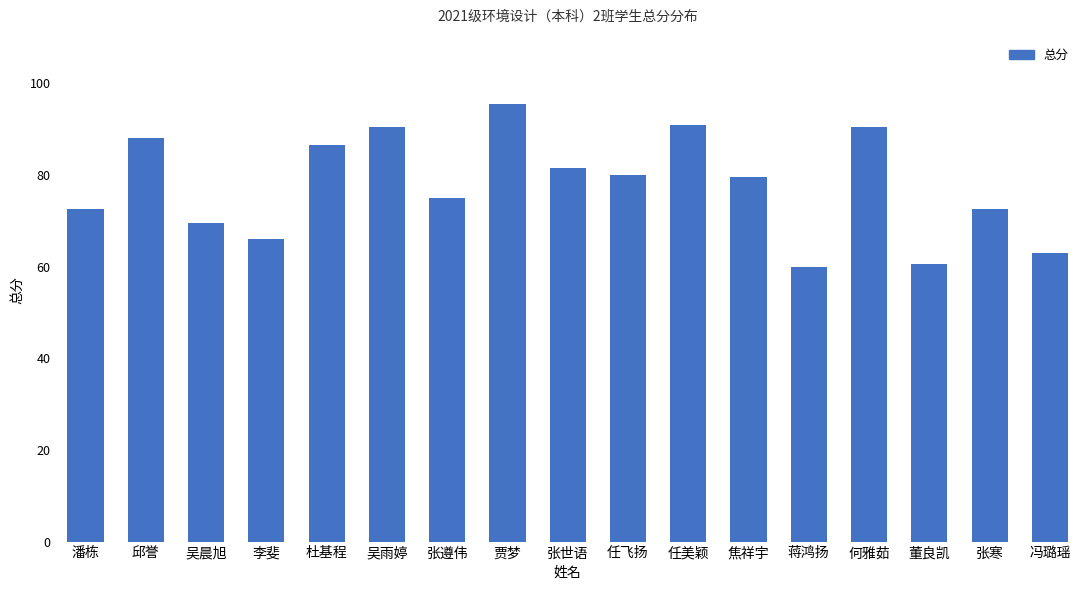

Is it true that the value at 冯璐瑶 is 15.1?

False